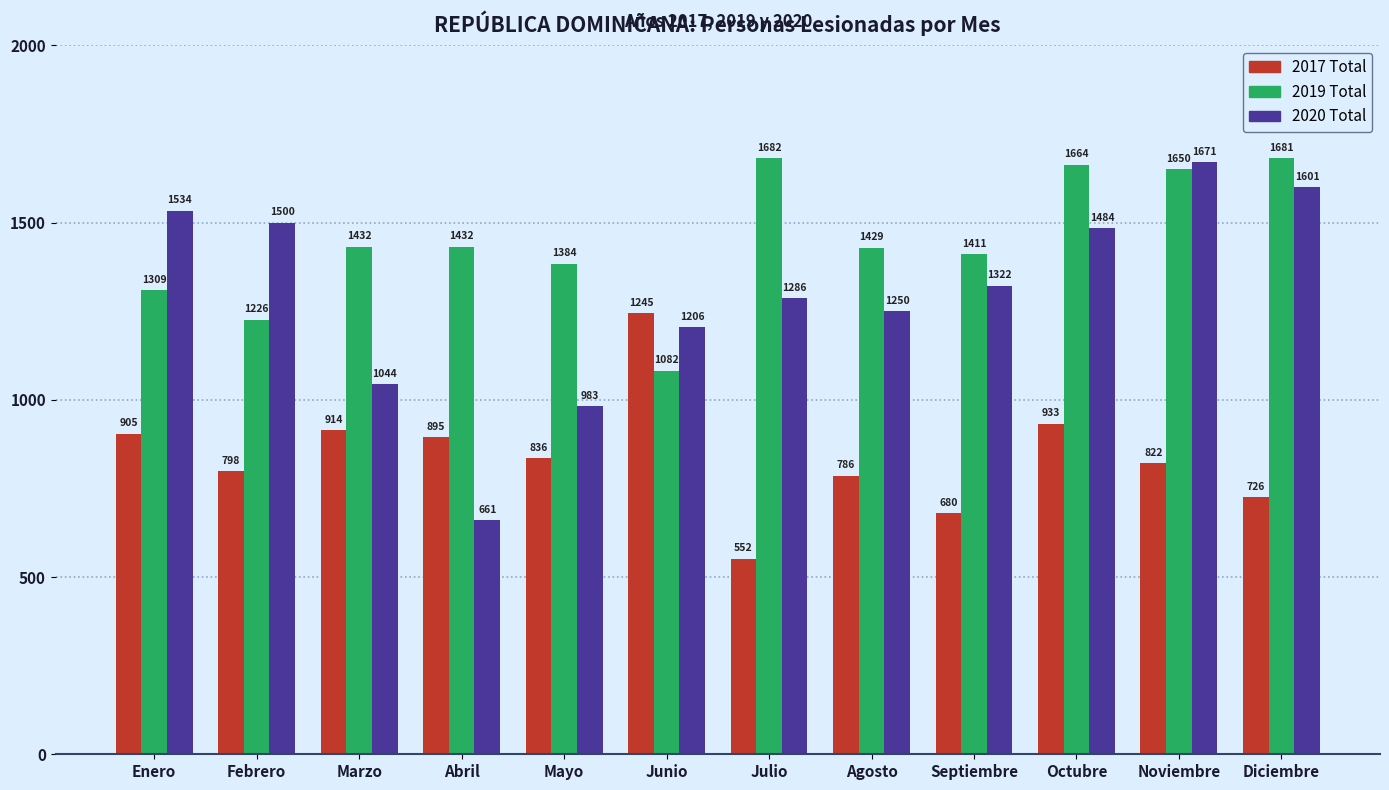

Reading left to right, list all the values displayed in this chart.

2017 Total: Enero=905	Febrero=798	Marzo=914	Abril=895	Mayo=836	Junio=1245	Julio=552	Agosto=786	Septiembre=680	Octubre=933	Noviembre=822	Diciembre=726
2019 Total: Enero=1309	Febrero=1226	Marzo=1432	Abril=1432	Mayo=1384	Junio=1082	Julio=1682	Agosto=1429	Septiembre=1411	Octubre=1664	Noviembre=1650	Diciembre=1681
2020 Total: Enero=1534	Febrero=1500	Marzo=1044	Abril=661	Mayo=983	Junio=1206	Julio=1286	Agosto=1250	Septiembre=1322	Octubre=1484	Noviembre=1671	Diciembre=1601